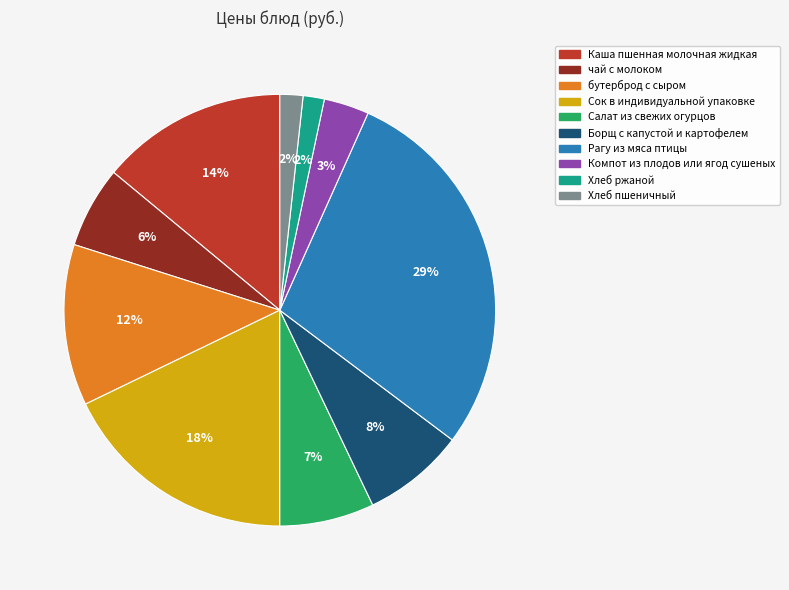

Count the number of slices in the pie.

10